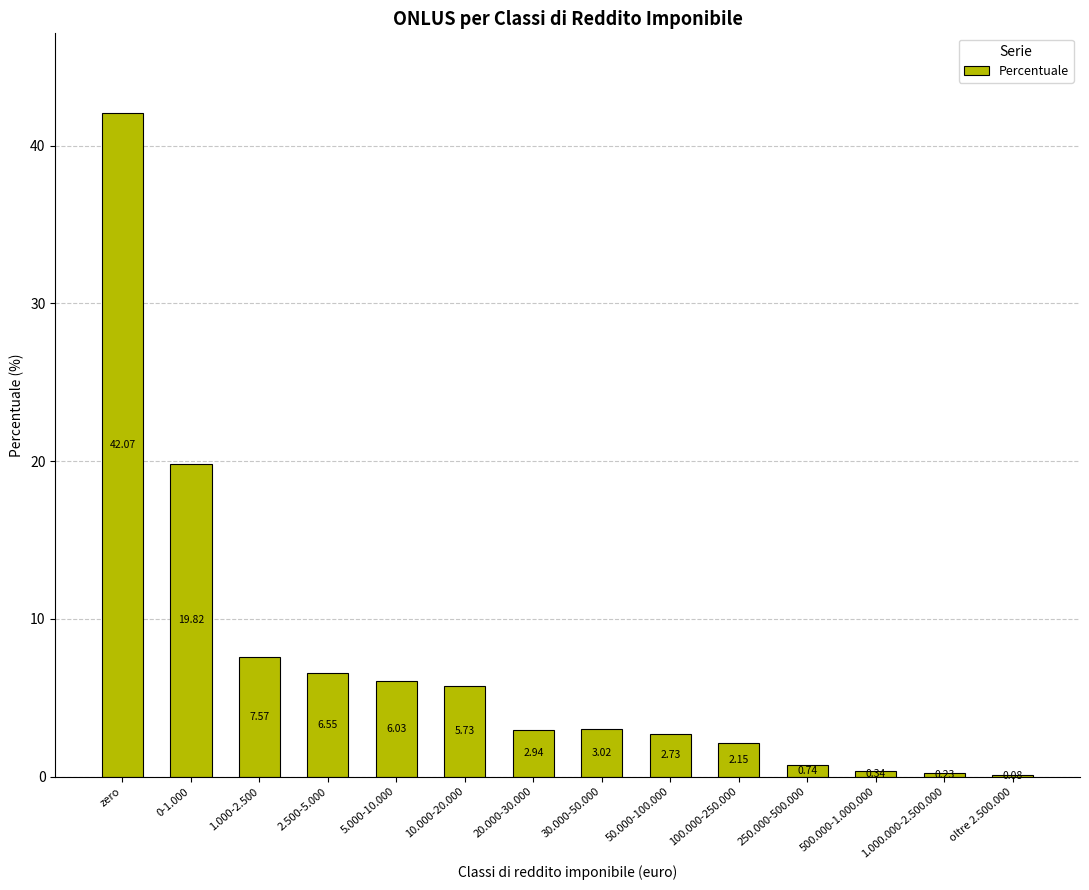

Is it true that the value at 0-1.000 is 27.7?

False